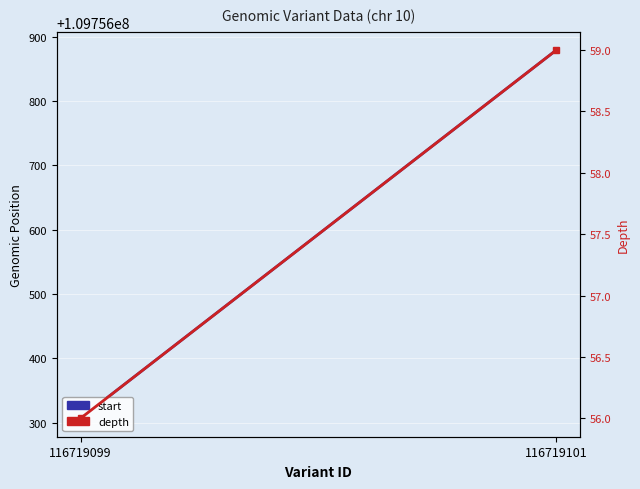

Rank the categories by depth value from highest to lowest.

116719101, 116719099